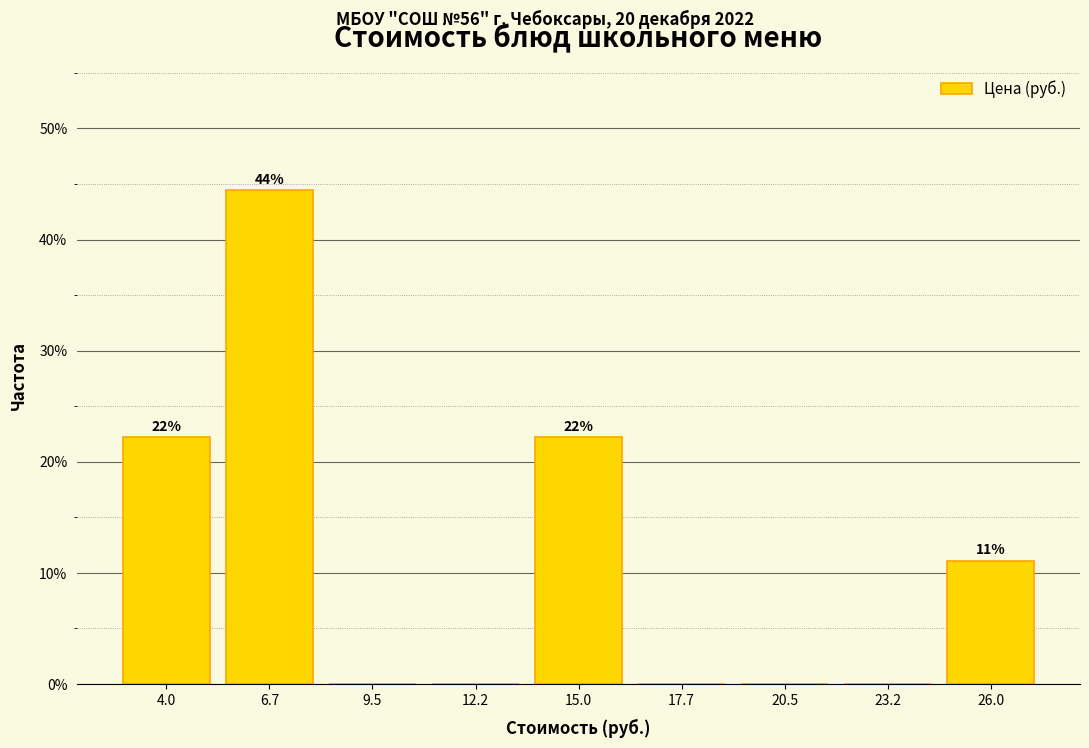

Over which range of the x-axis is the bar tallest?

5.5 to 8.0